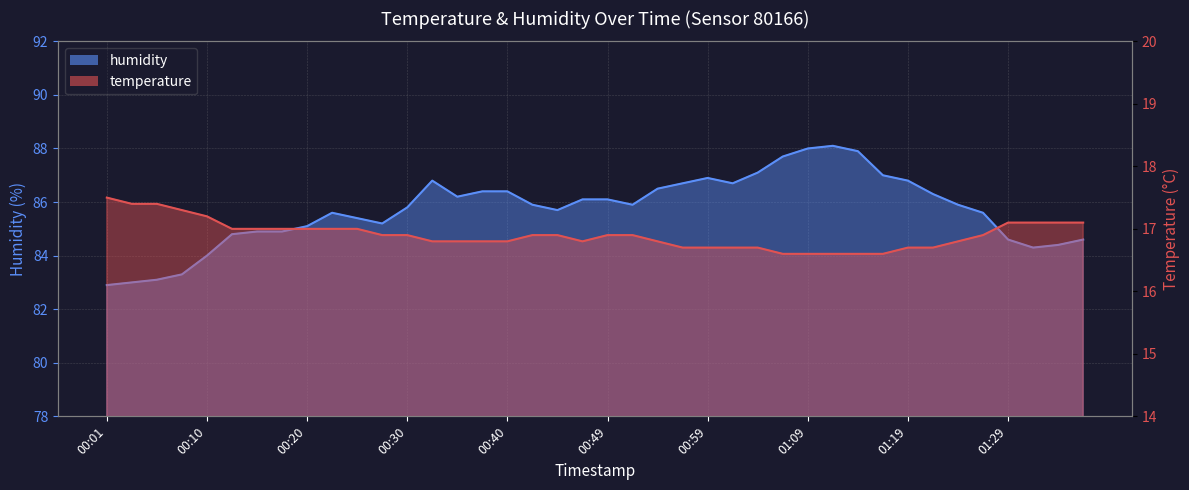

True or false: temperature and humidity intersect in this chart.

False